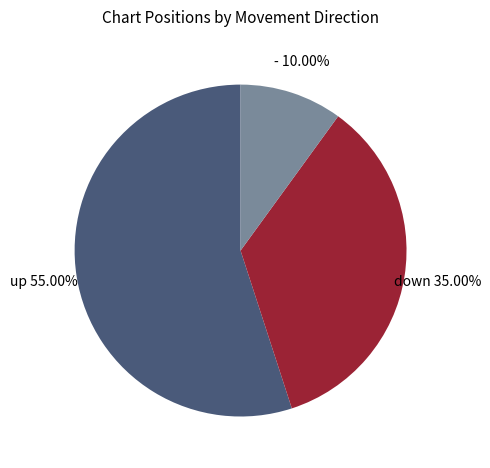

Does any single category account for the majority?

Yes